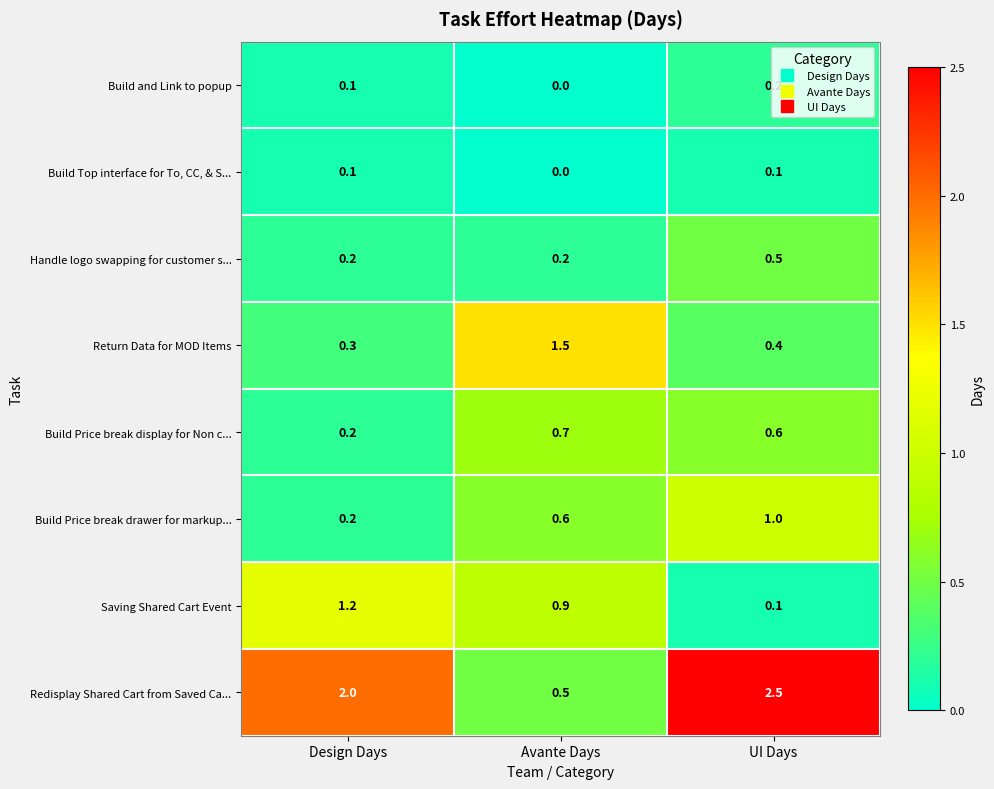

Rank the series by their maximum value, from highest to lowest.

Redisplay Shared Cart from Saved Ca..., Return Data for MOD Items, Saving Shared Cart Event, Build Price break drawer for markup..., Build Price break display for Non c..., Handle logo swapping for customer s..., Build and Link to popup, Build Top interface for To, CC, & S...